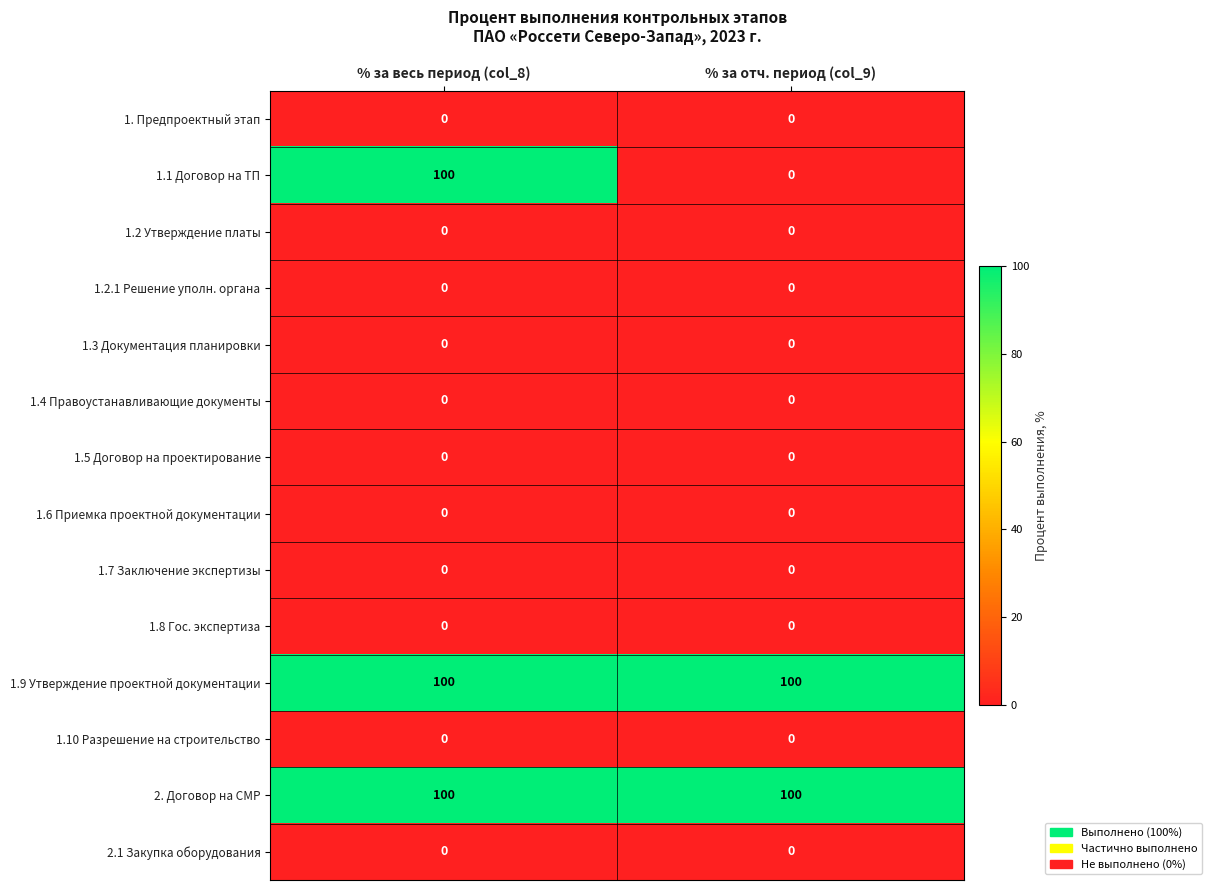

Reading right to left, what are all the values shown in this chart?

1. Предпроектный этап: % за отч. период (col_9)=0	% за весь период (col_8)=0
1.1 Договор на ТП: % за отч. период (col_9)=0	% за весь период (col_8)=100
1.2 Утверждение платы: % за отч. период (col_9)=0	% за весь период (col_8)=0
1.2.1 Решение уполн. органа: % за отч. период (col_9)=0	% за весь период (col_8)=0
1.3 Документация планировки: % за отч. период (col_9)=0	% за весь период (col_8)=0
1.4 Правоустанавливающие документы: % за отч. период (col_9)=0	% за весь период (col_8)=0
1.5 Договор на проектирование: % за отч. период (col_9)=0	% за весь период (col_8)=0
1.6 Приемка проектной документации: % за отч. период (col_9)=0	% за весь период (col_8)=0
1.7 Заключение экспертизы: % за отч. период (col_9)=0	% за весь период (col_8)=0
1.8 Гос. экспертиза: % за отч. период (col_9)=0	% за весь период (col_8)=0
1.9 Утверждение проектной документации: % за отч. период (col_9)=100	% за весь период (col_8)=100
1.10 Разрешение на строительство: % за отч. период (col_9)=0	% за весь период (col_8)=0
2. Договор на СМР: % за отч. период (col_9)=100	% за весь период (col_8)=100
2.1 Закупка оборудования: % за отч. период (col_9)=0	% за весь период (col_8)=0